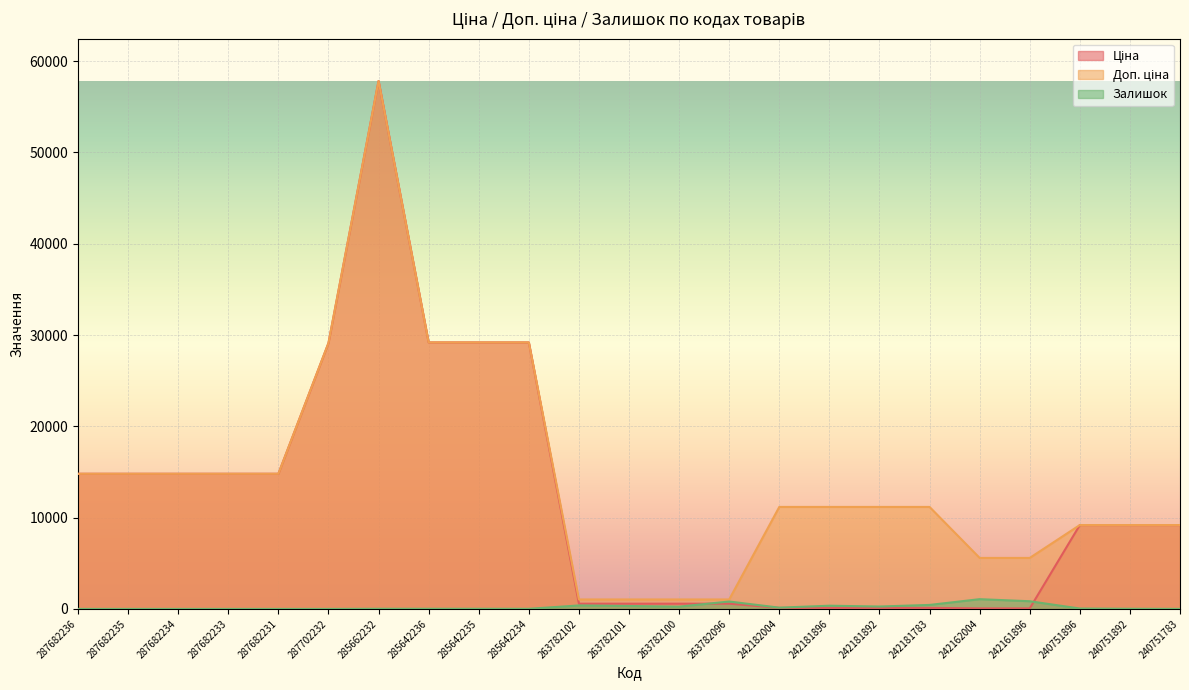

What is the approximate value of Залишок at 242162004?

1067.0